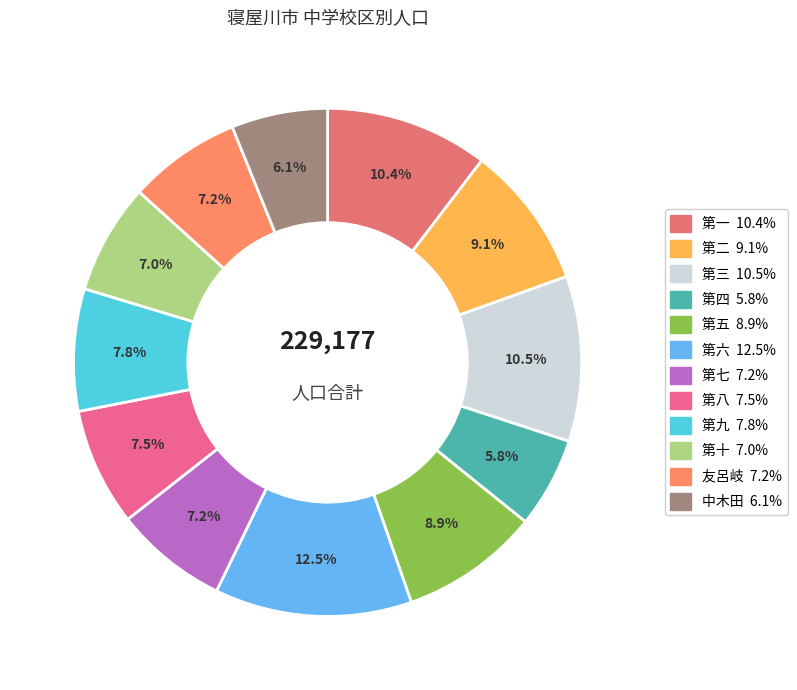

To the nearest percent, what percentage of the pie is 中木田?

6%